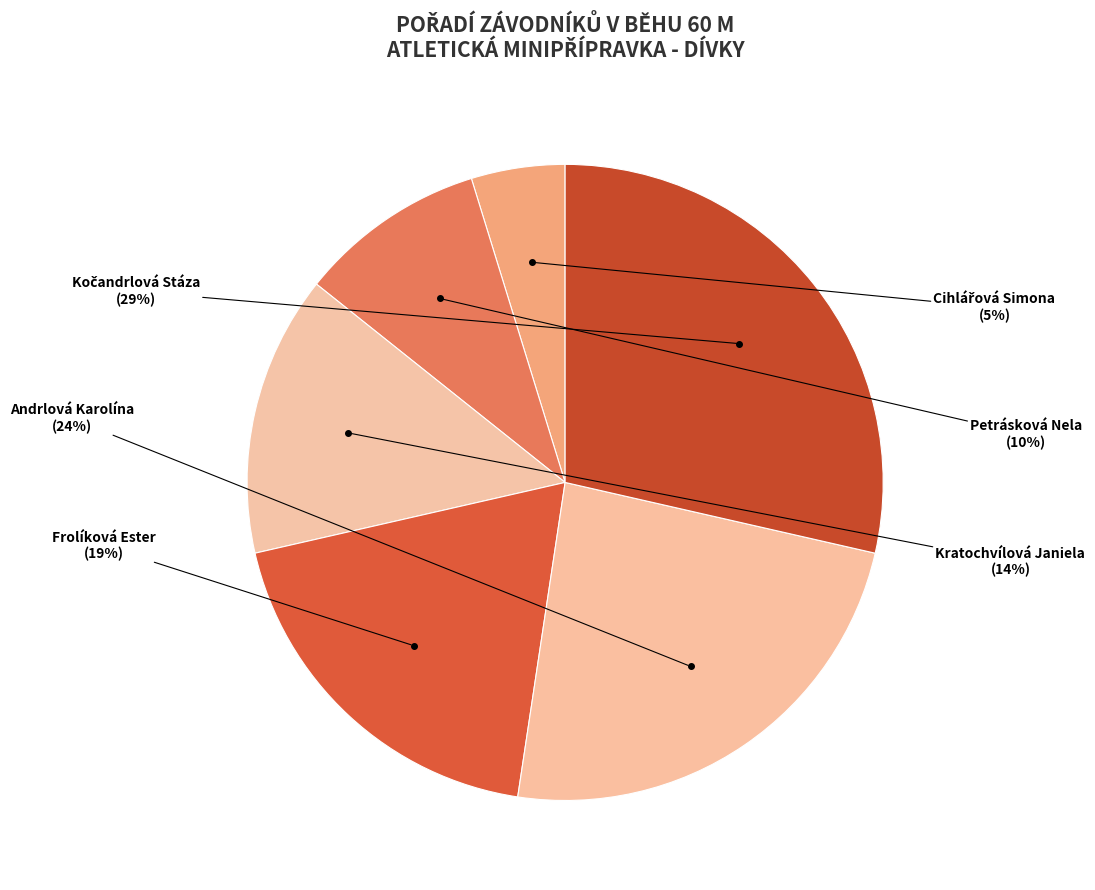

Does any single category account for the majority?

No